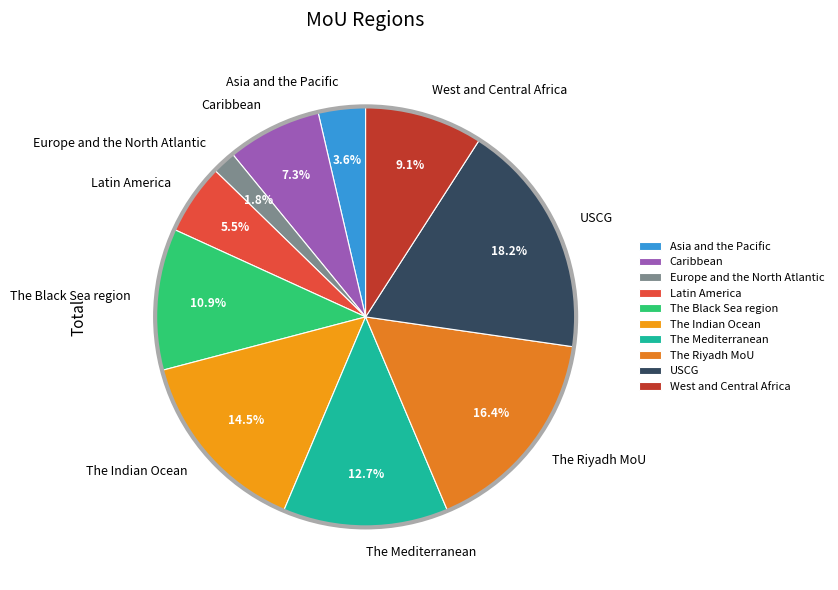

Approximately how many times larger is the value at The Black Sea region compared to The Mediterranean?

0.9